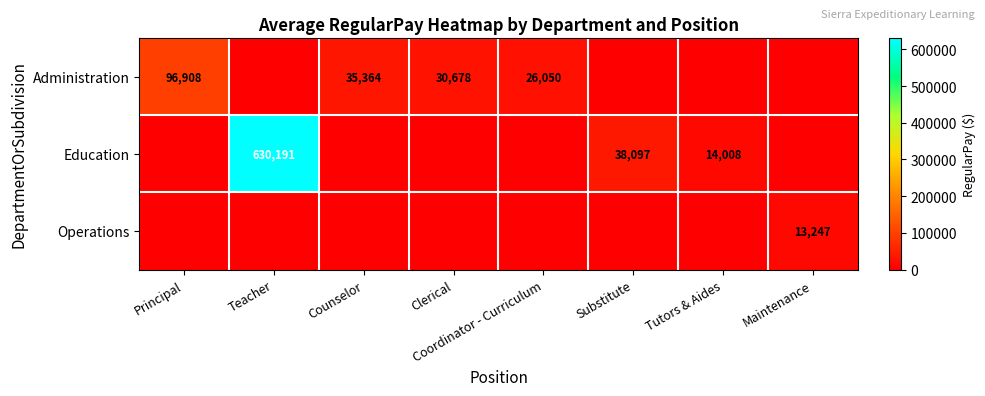

The value of Education at Substitute is 38097. True or false?

True